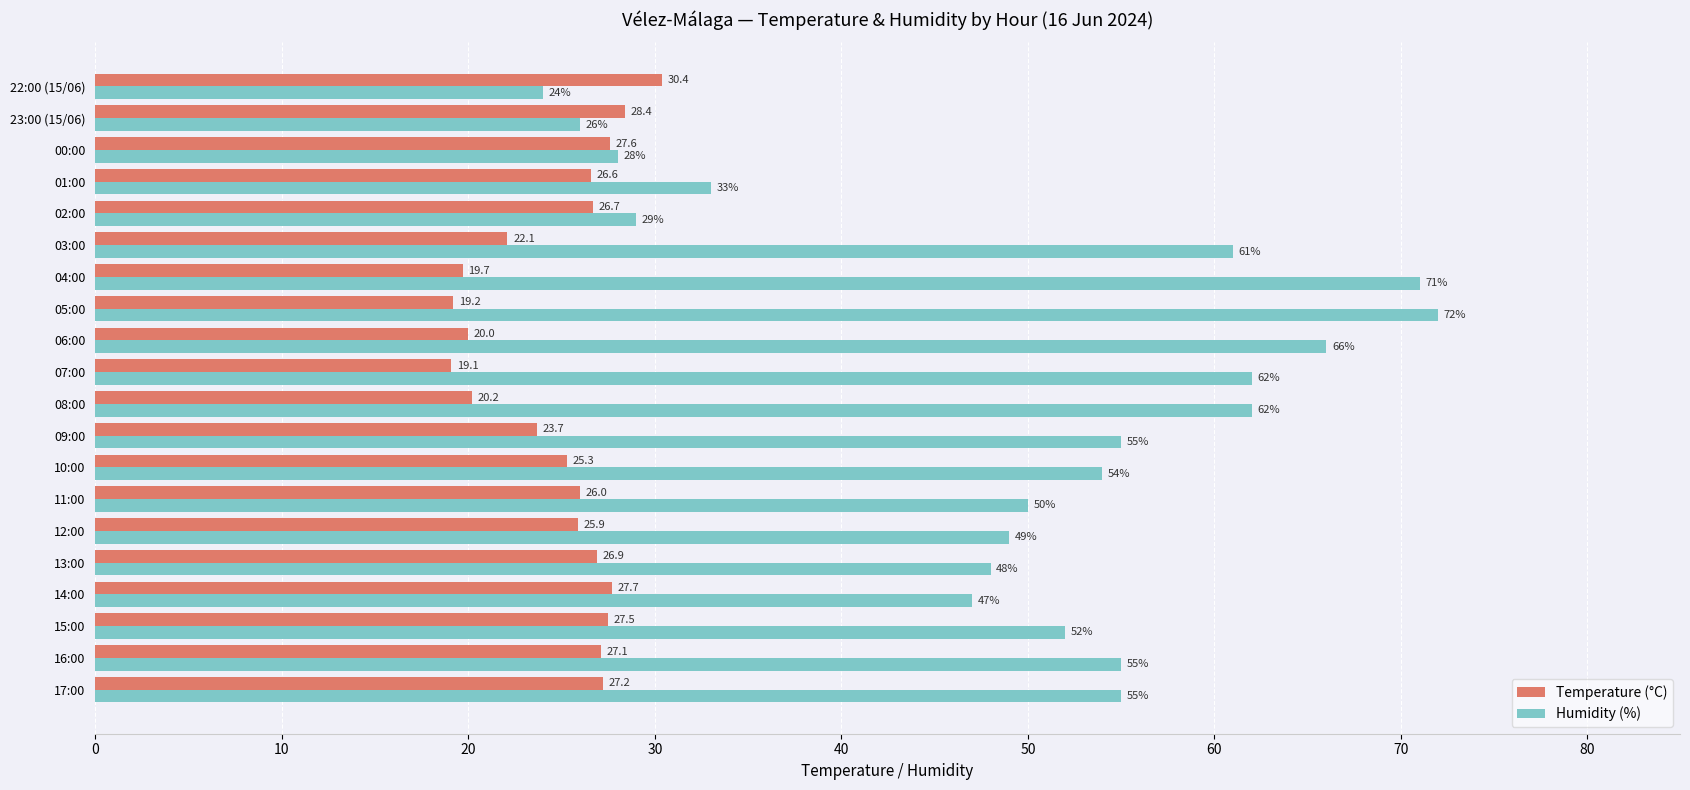

List the series in order of their overall mean, lowest first.

Temperature (°C), Humidity (%)